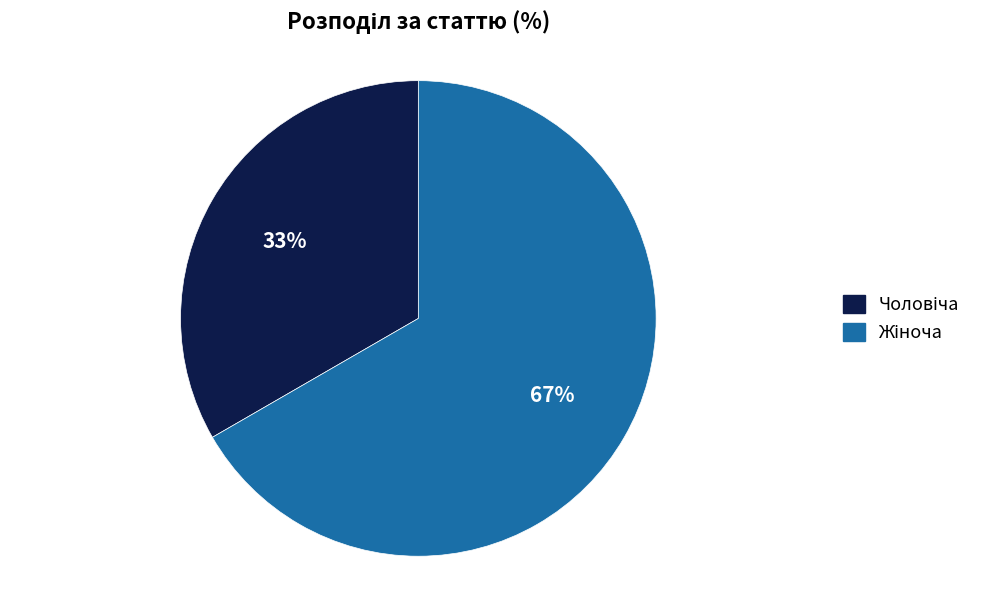

To the nearest percent, what is the average slice percentage?

50%